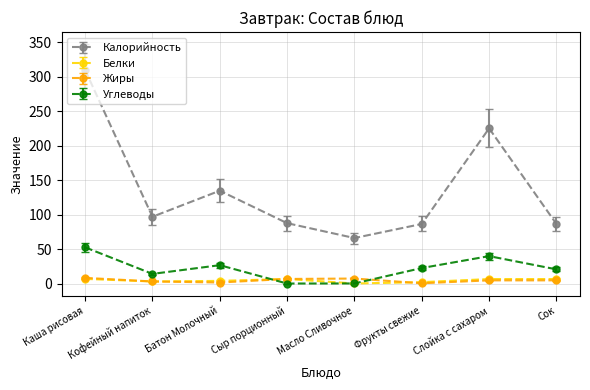

Which series has the largest range (max minus min)?

Калорийность